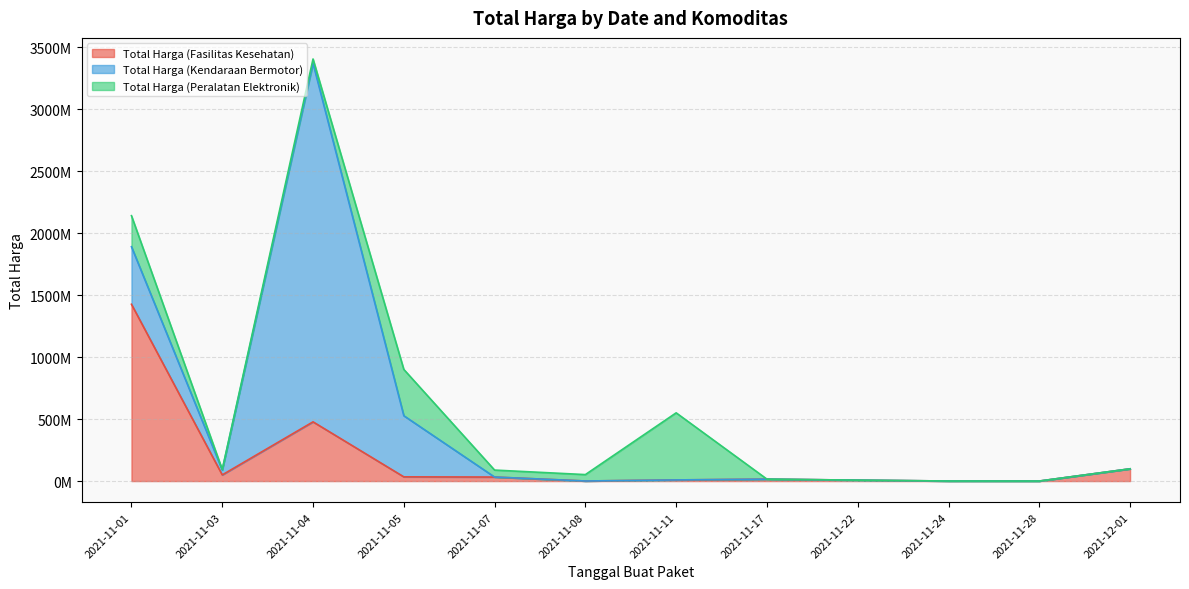

What position from the right is 2021-11-22?

4